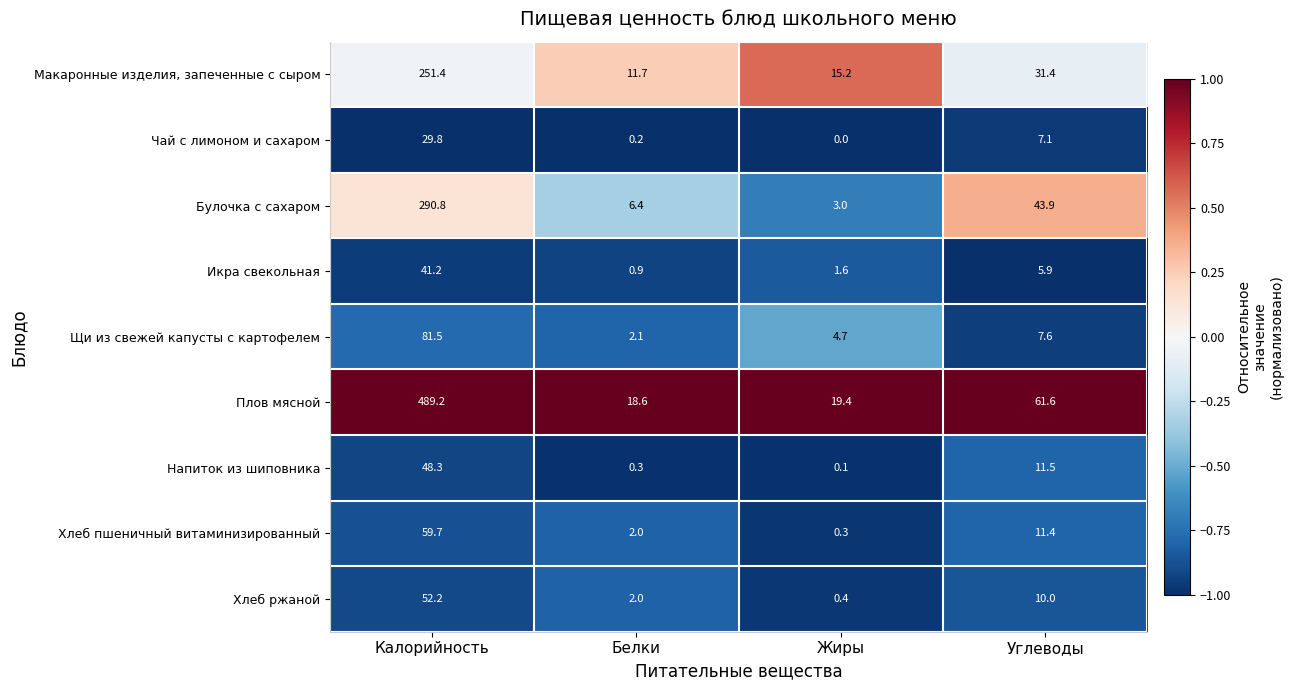

What is the difference between the maximum and minimum values in the Чай с лимоном и сахаром series?

29.8